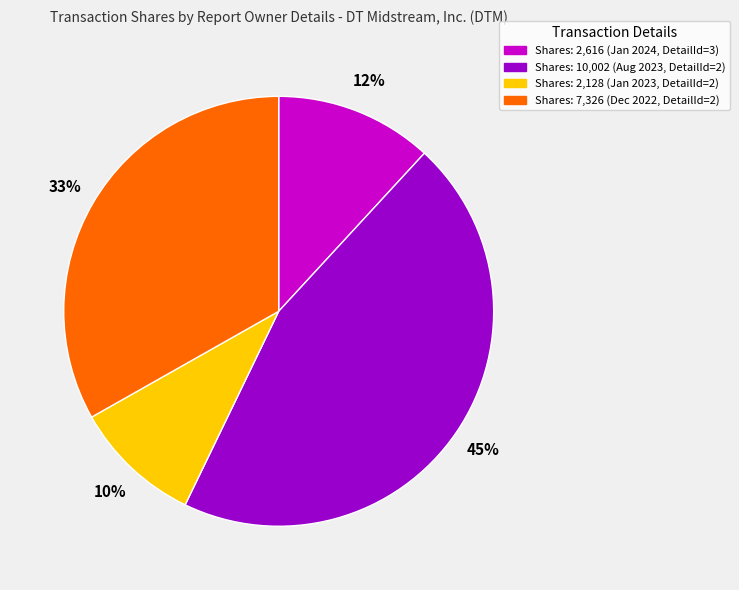

Count the number of slices in the pie.

4